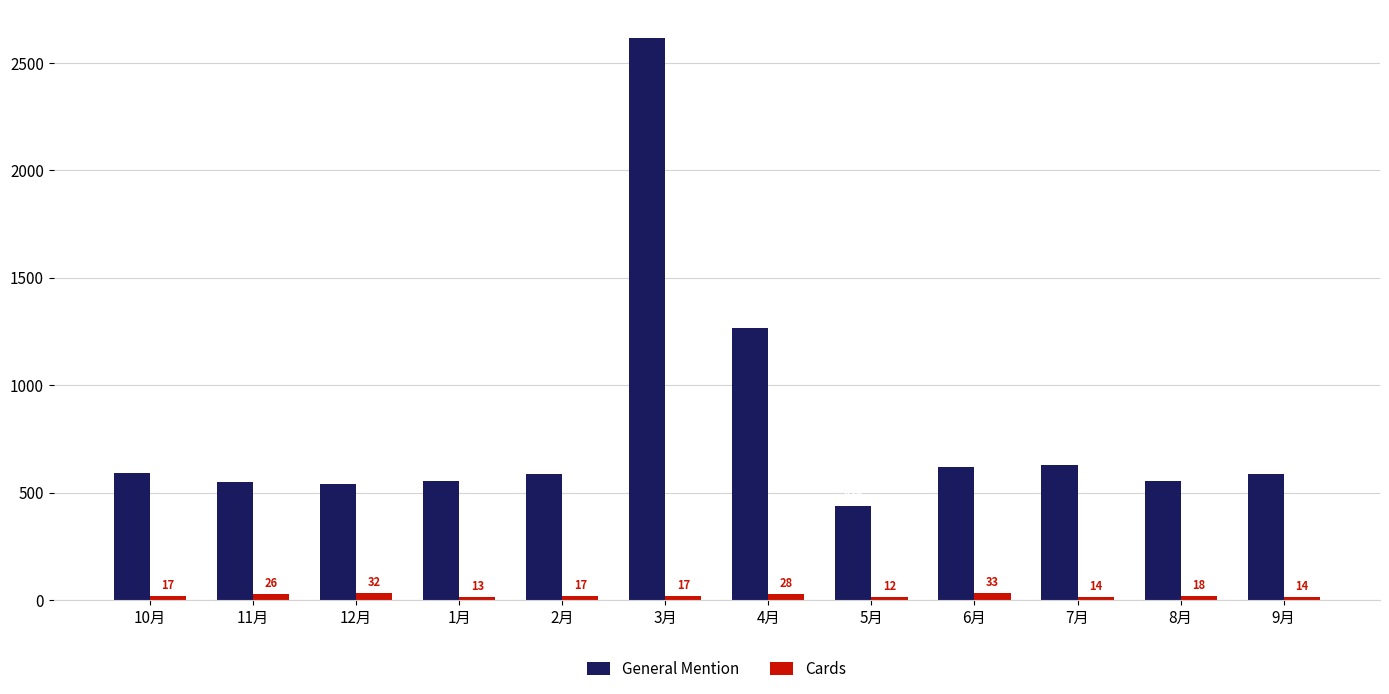

Which series changed the most between 10月 and 1月?

General Mention